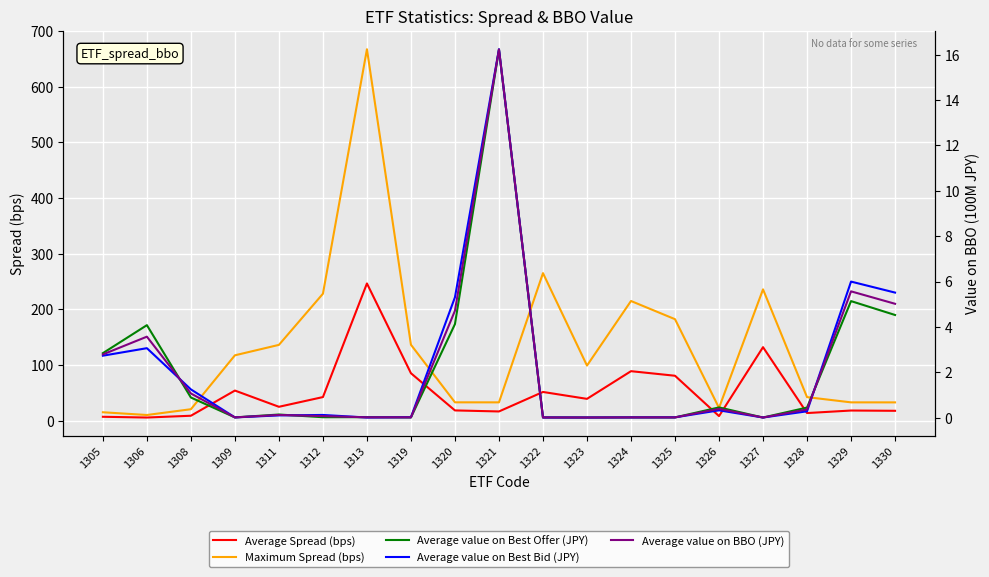

Reading left to right, what are all the values shown in this chart?

Average Spread (bps): 7.0	5.6	8.8	54.1	24.9	42.4	246.6	85.2	18.4	16.5	51.6	39.2	88.9	80.7	8.2	132.1	13.7	18.2	17.7
Maximum Spread (bps): 15.1	10.2	20.6	117.5	136.2	228.1	667.5	136.4	32.9	32.9	265.1	99.0	215.1	182.4	23.0	236.0	42.3	32.9	32.8
Average value on Best Offer (JPY): 2.8	4.1	0.9	0.0	0.1	0.0	0.0	0.0	4.1	16.2	0.0	0.0	0.0	0.0	0.4	0.0	0.4	5.1	4.5
Average value on Best Bid (JPY): 2.7	3.1	1.2	0.0	0.1	0.1	0.0	0.0	5.3	16.2	0.0	0.0	0.0	0.0	0.3	0.0	0.3	6.0	5.5
Average value on BBO (JPY): 2.8	3.6	1.1	0.0	0.1	0.1	0.0	0.0	4.7	16.2	0.0	0.0	0.0	0.0	0.4	0.0	0.4	5.6	5.0